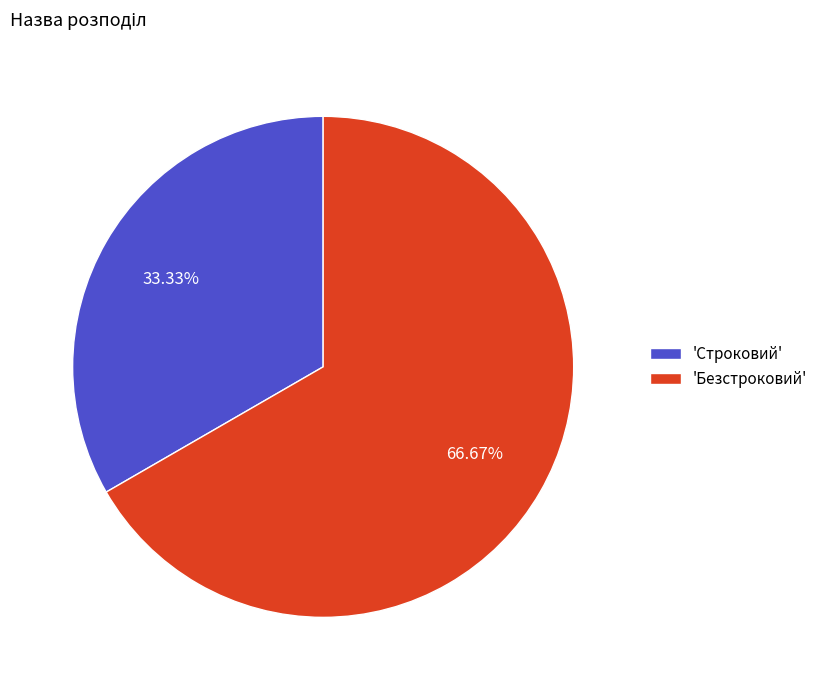

Rank the categories by value from highest to lowest.

'Безстроковий', 'Строковий'